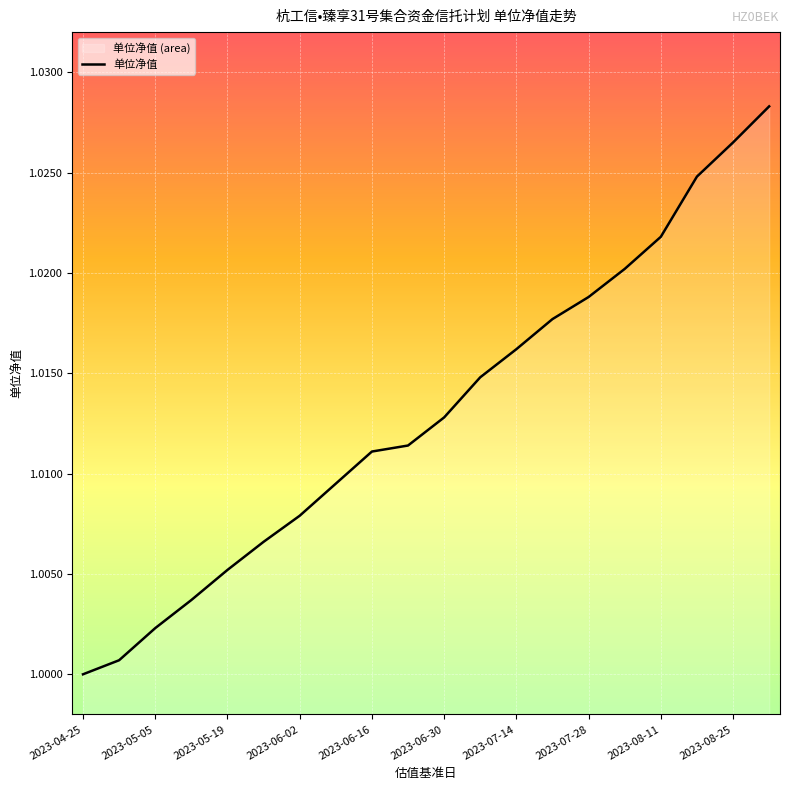

How many categories are shown in the chart?

20